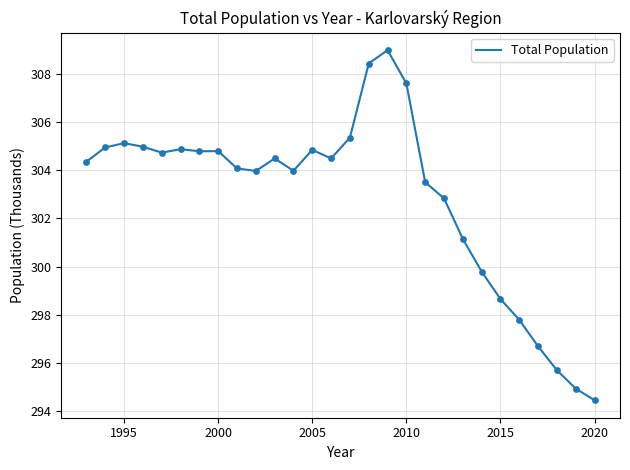

What is the difference between the maximum and minimum values?

14.5